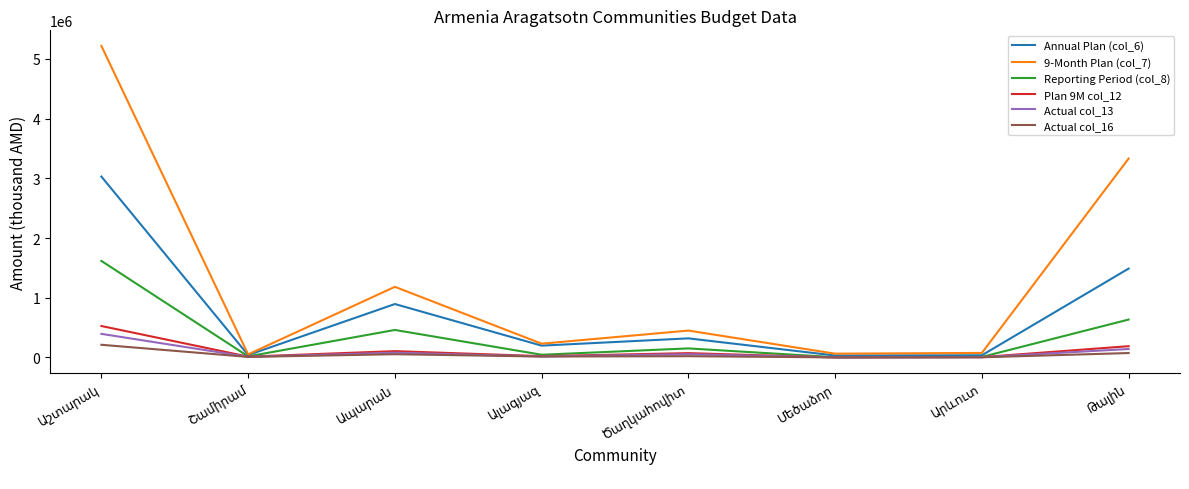

Which series has the largest range (max minus min)?

9-Month Plan (col_7)